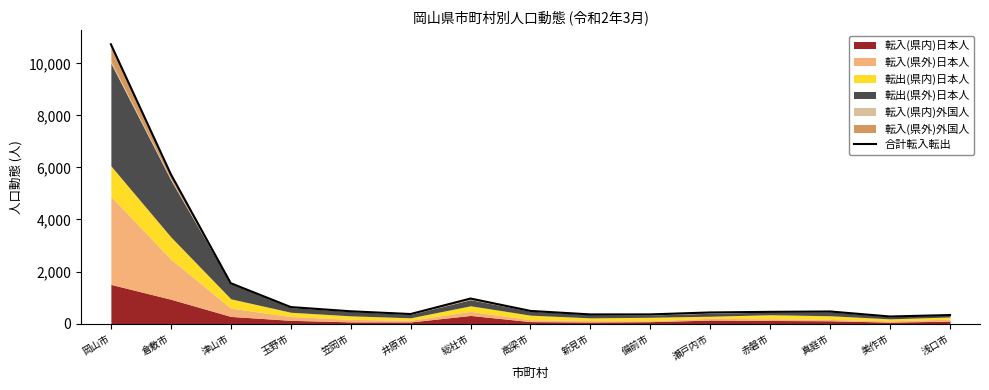

What is the value of the 6th point from the left?

366